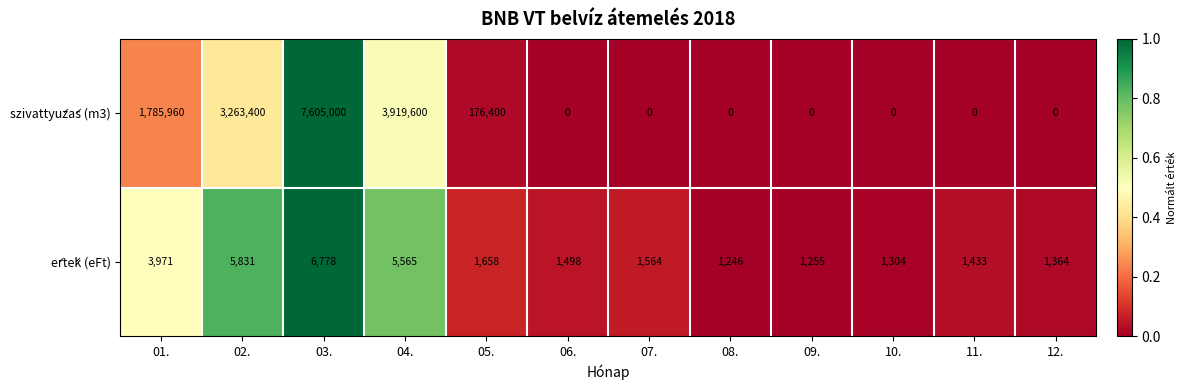

Which series has the largest range (max minus min)?

szivattyúzás (m3)